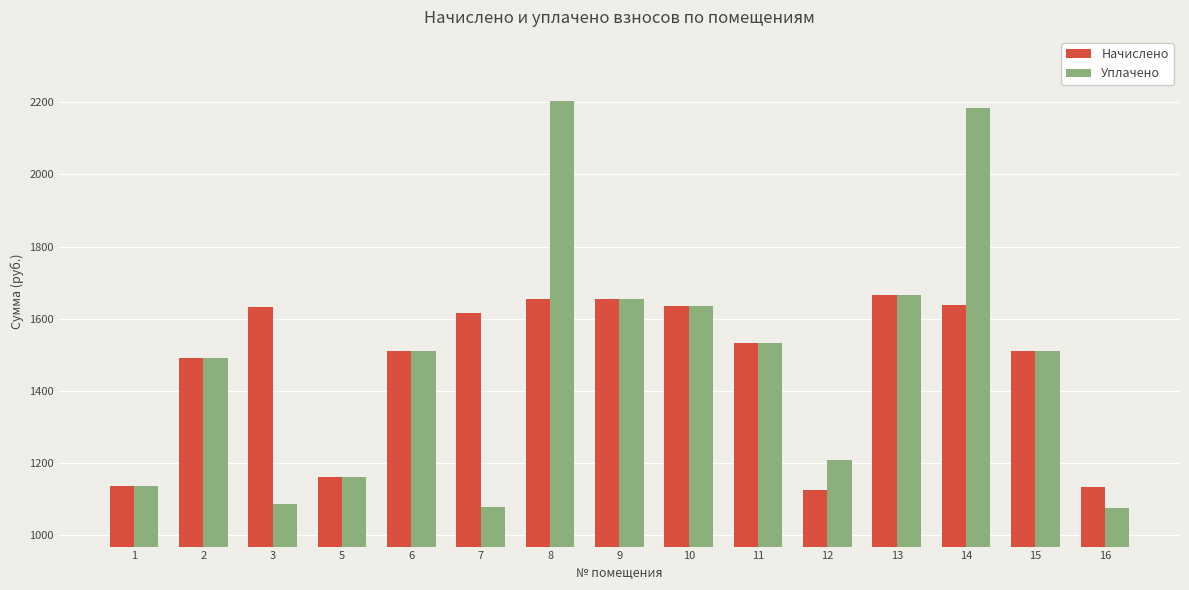

At how many categories does at least one series exceed 1327?

11